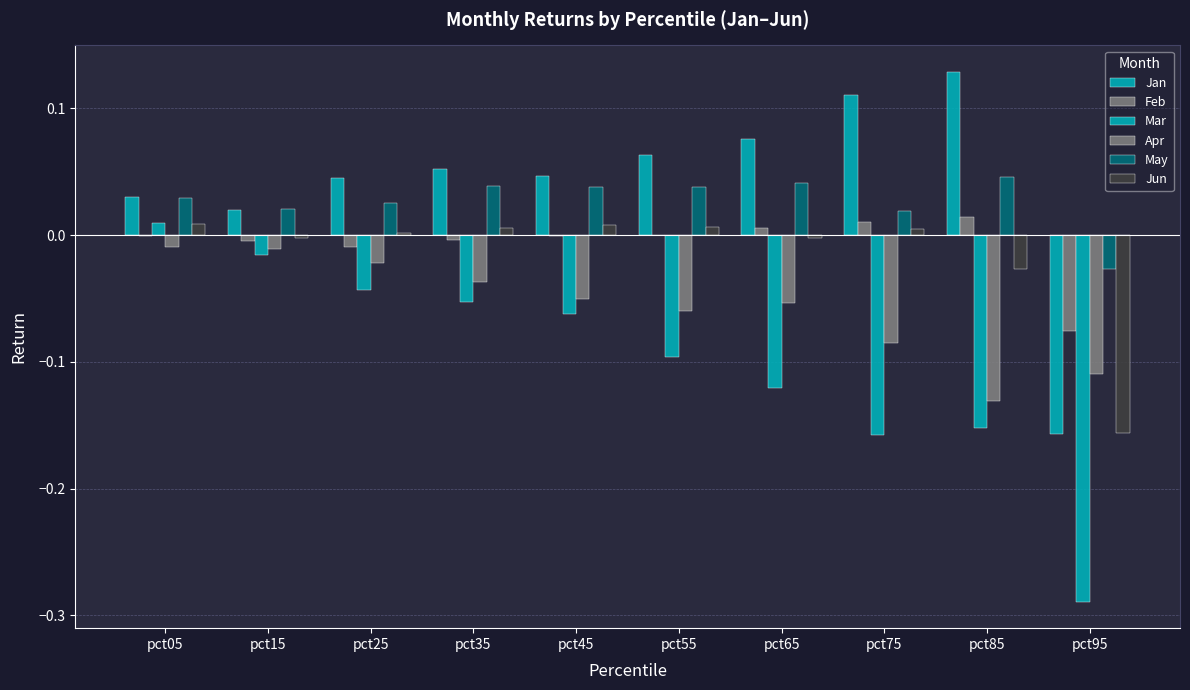

How many groups of bars are there?

10